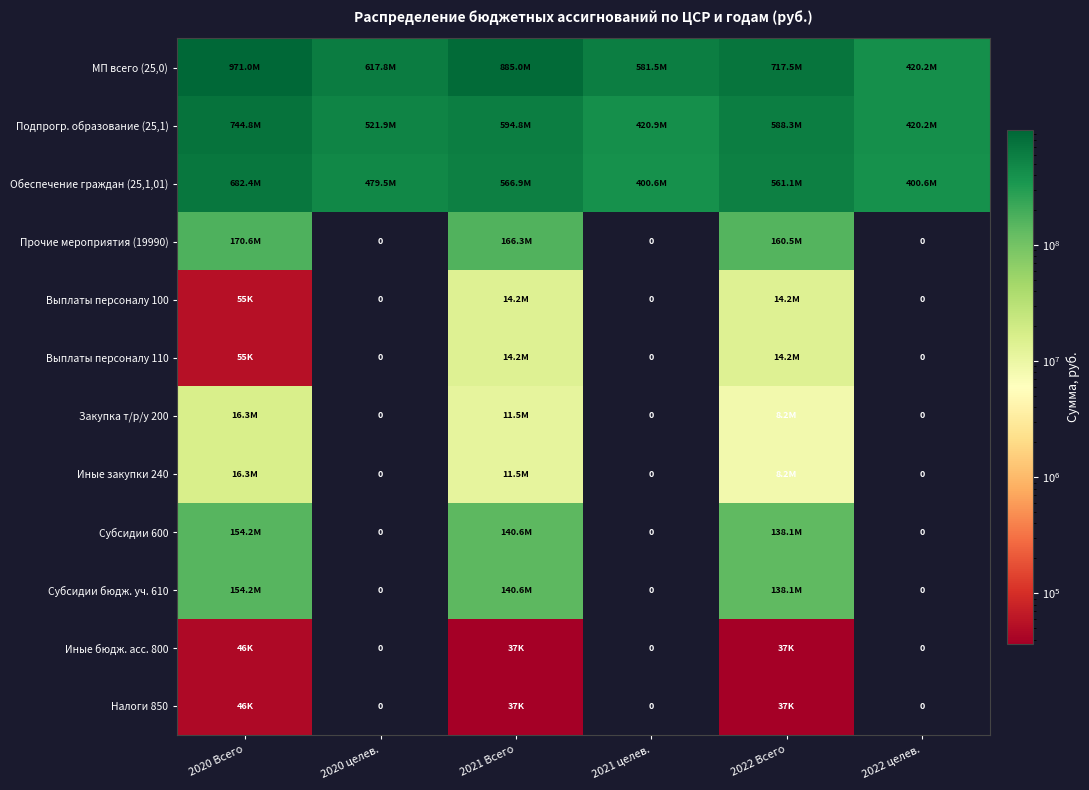

The value of Субсидии 600 at 2022 Всего is 138110986.6. True or false?

True